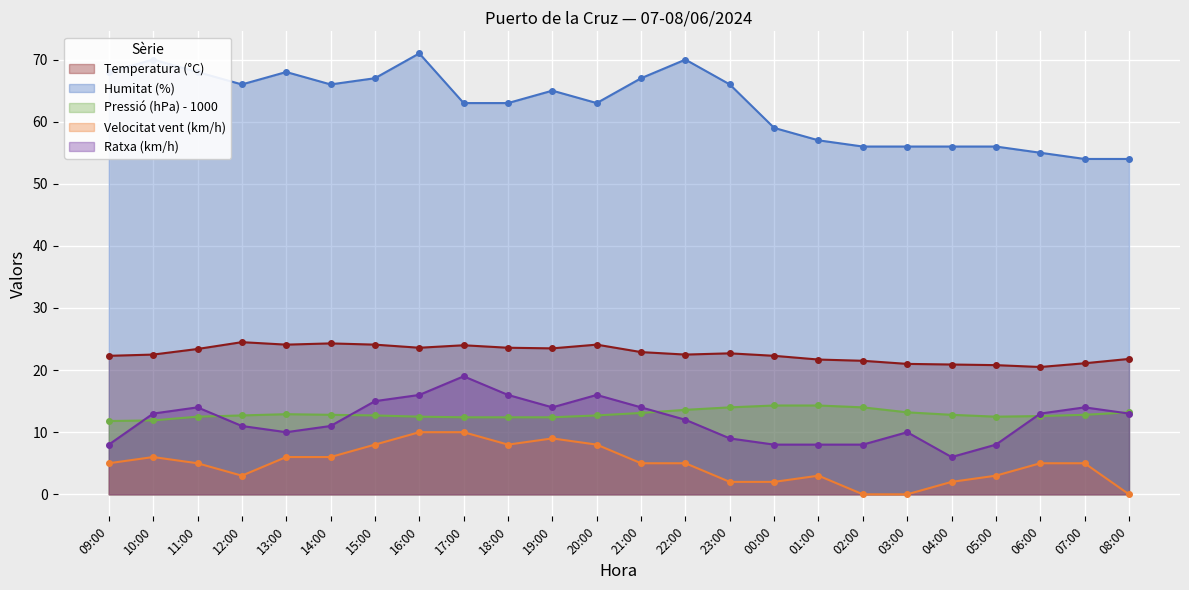

What is the sum of the Temperatura (°C) values at 09:00 and 18:00?

45.9